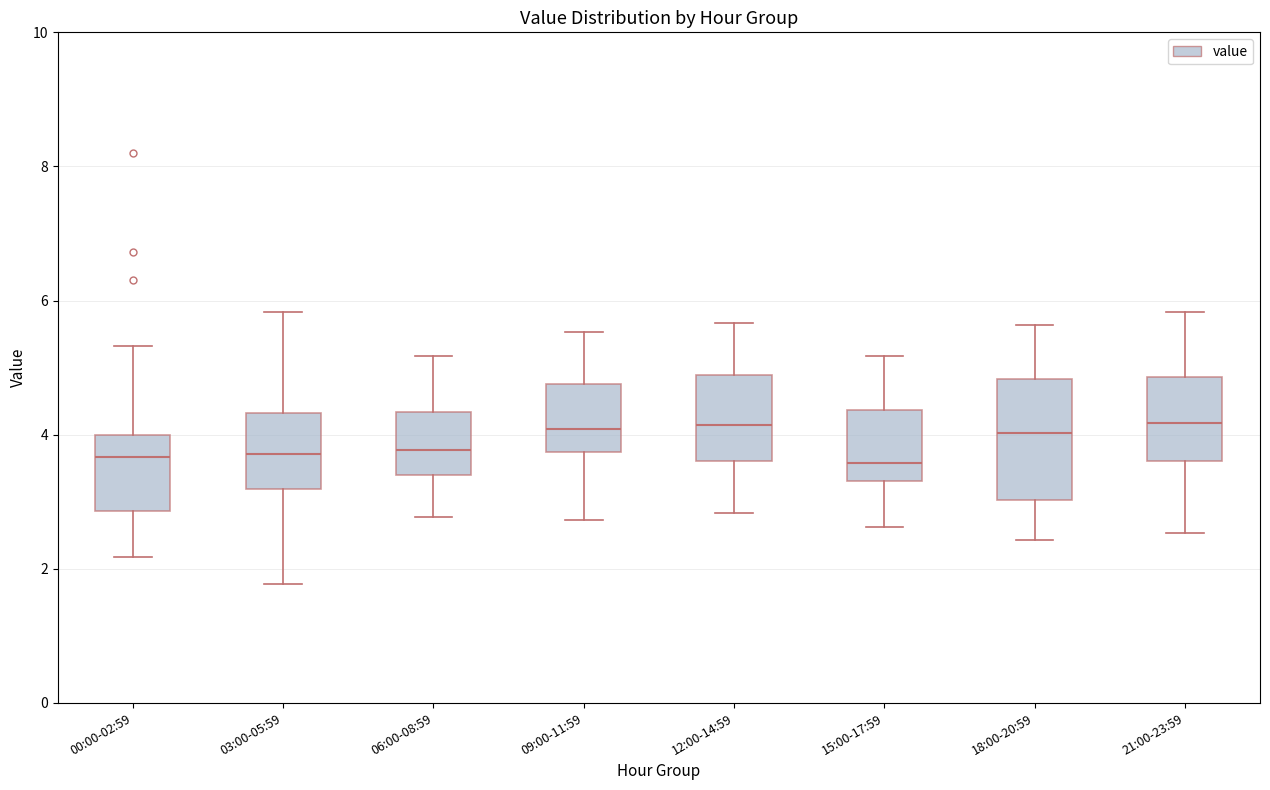

Where does the lower whisker of the box for 09:00-11:59 end on the y-axis? The values are not printed on the chart, so give them approximately, as read against the axis.

2.8